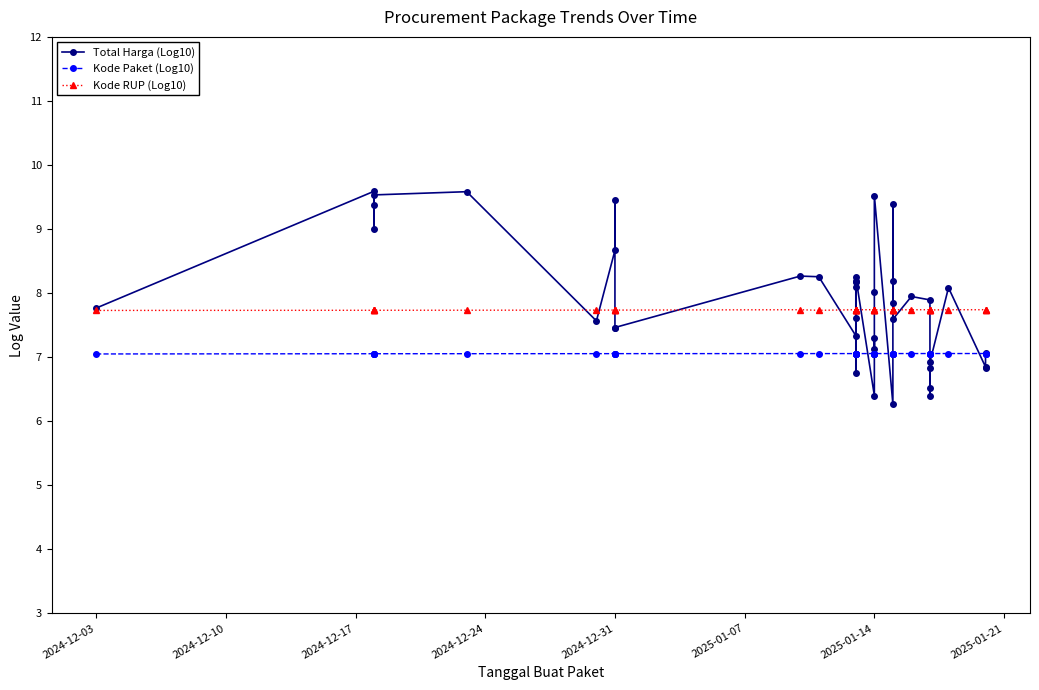

What is the total value across all series at 2025-01-07?

24.4